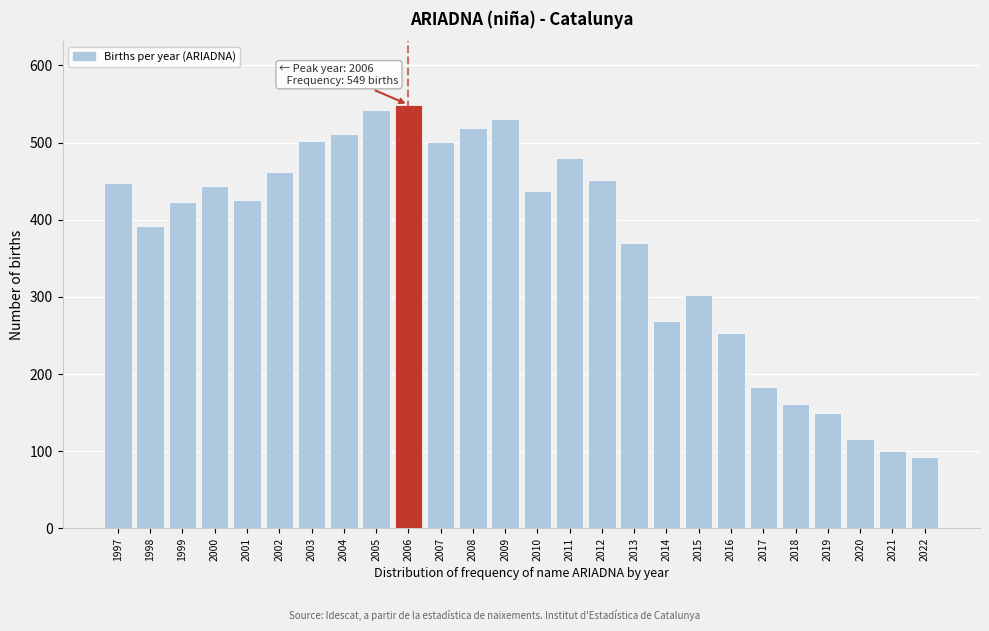

What is the ratio of the value at 2020 to the value at 2000?

0.3